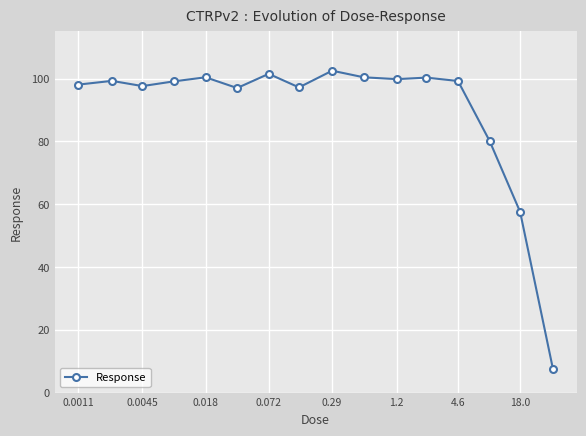

True or false: the data has more than 0 interior local peaks.

True